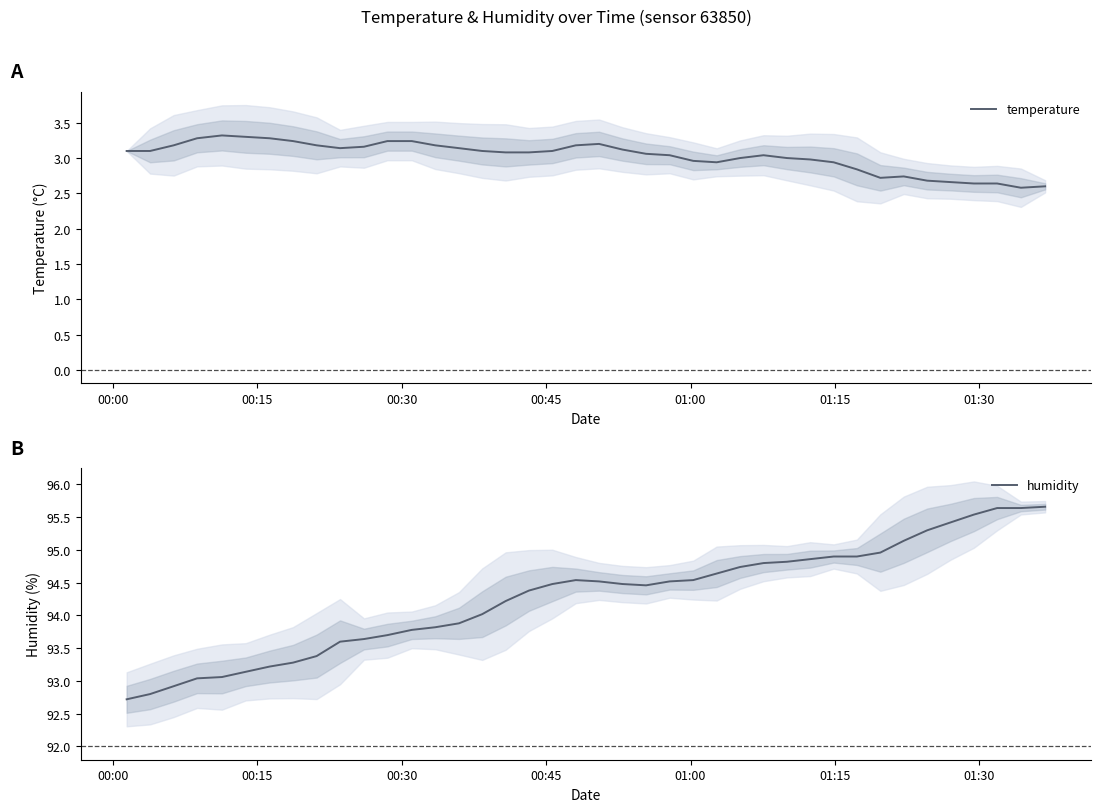

What is the average value of the humidity series?

94.3